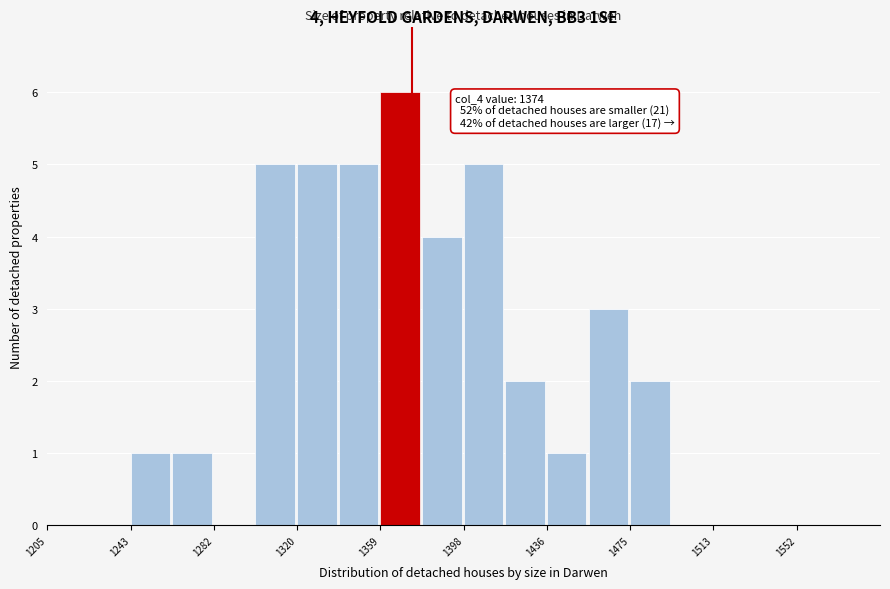

Read against the x-axis, roughly where is the centre of the tallest bar?

1370